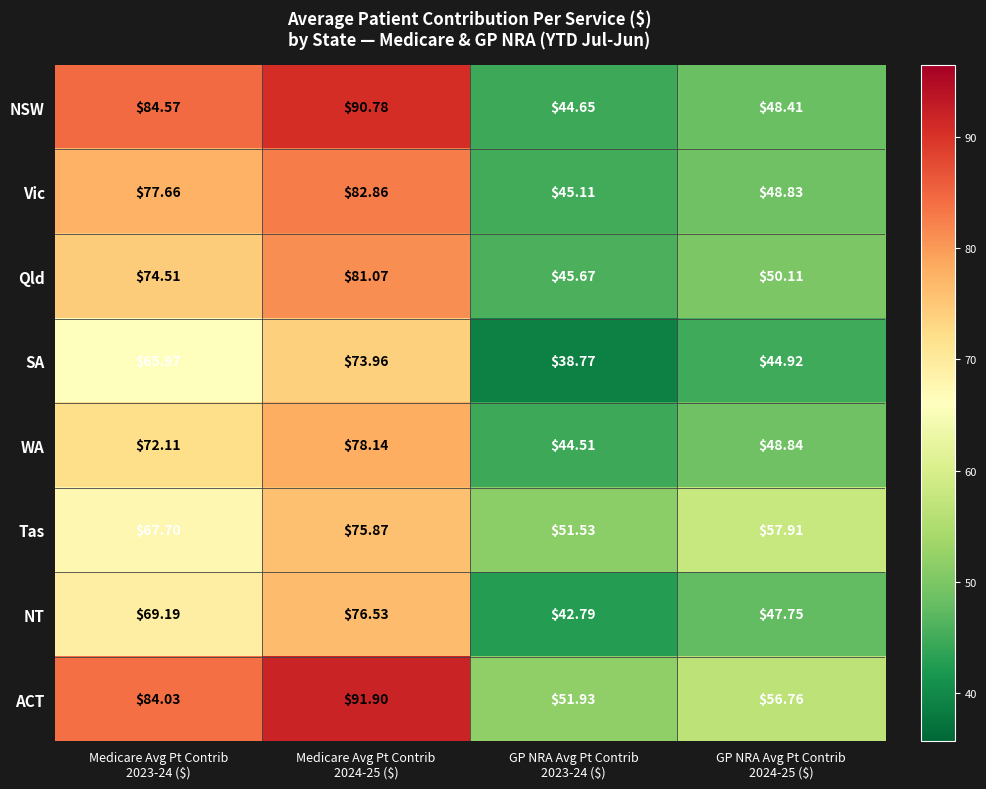

List the series in order of their peak value, lowest first.

SA, Tas, NT, WA, Qld, Vic, NSW, ACT